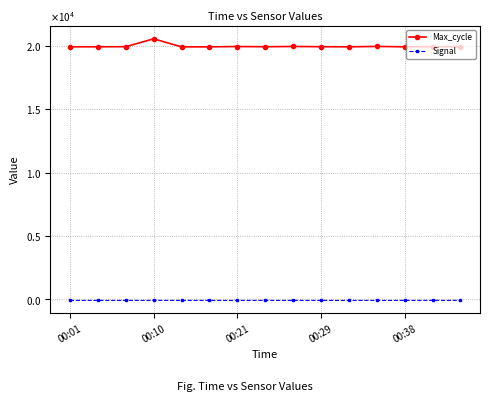

True or false: Max_cycle and Signal cross at least once.

False